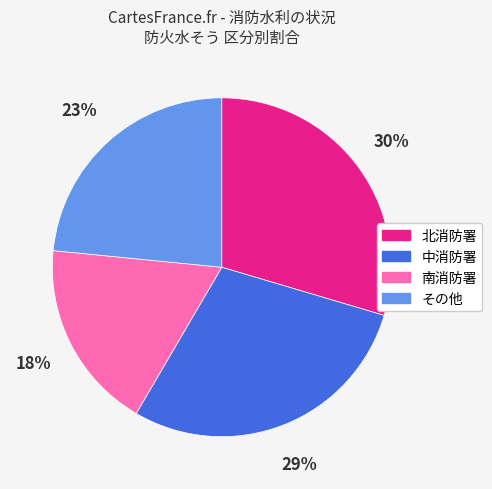

What percentage is the その他 slice, to the nearest percent?

23%